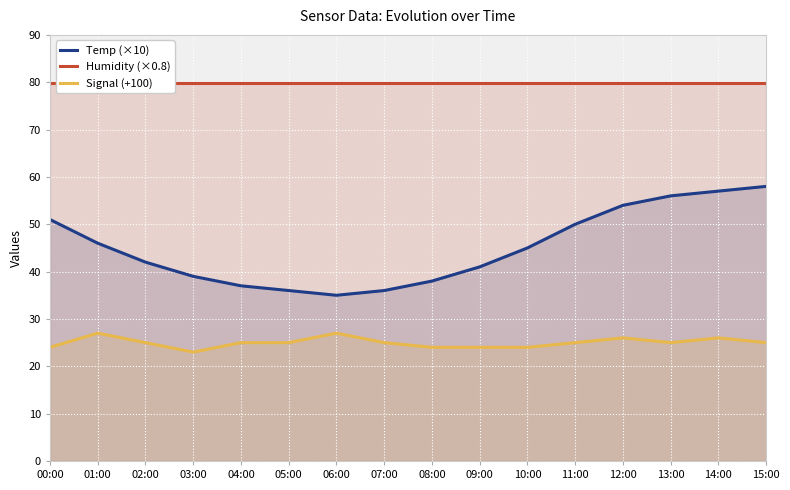

What position from the right is 04:00?

12